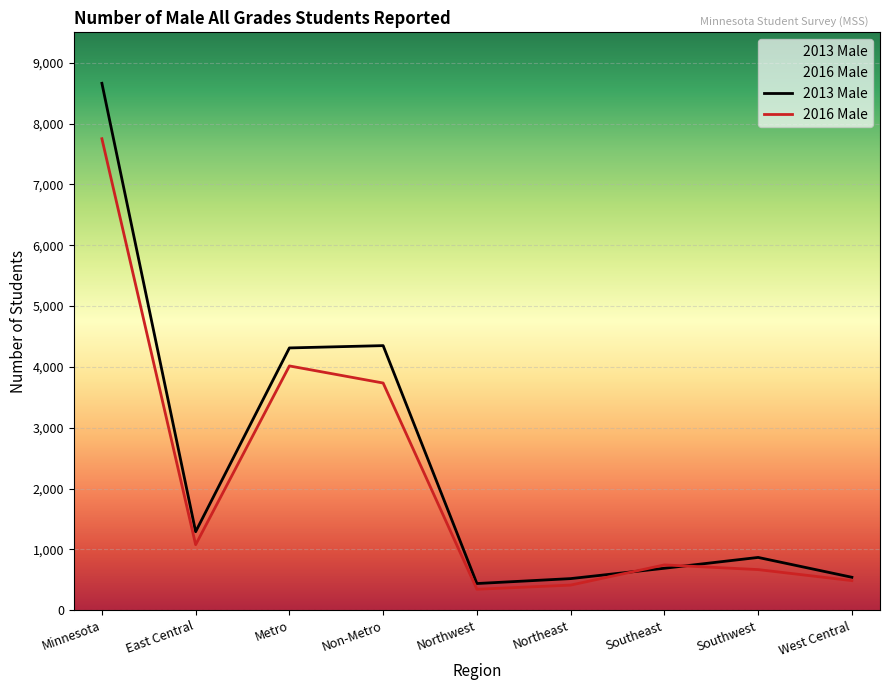

Which series changed the most between East Central and Metro?

2013 Male